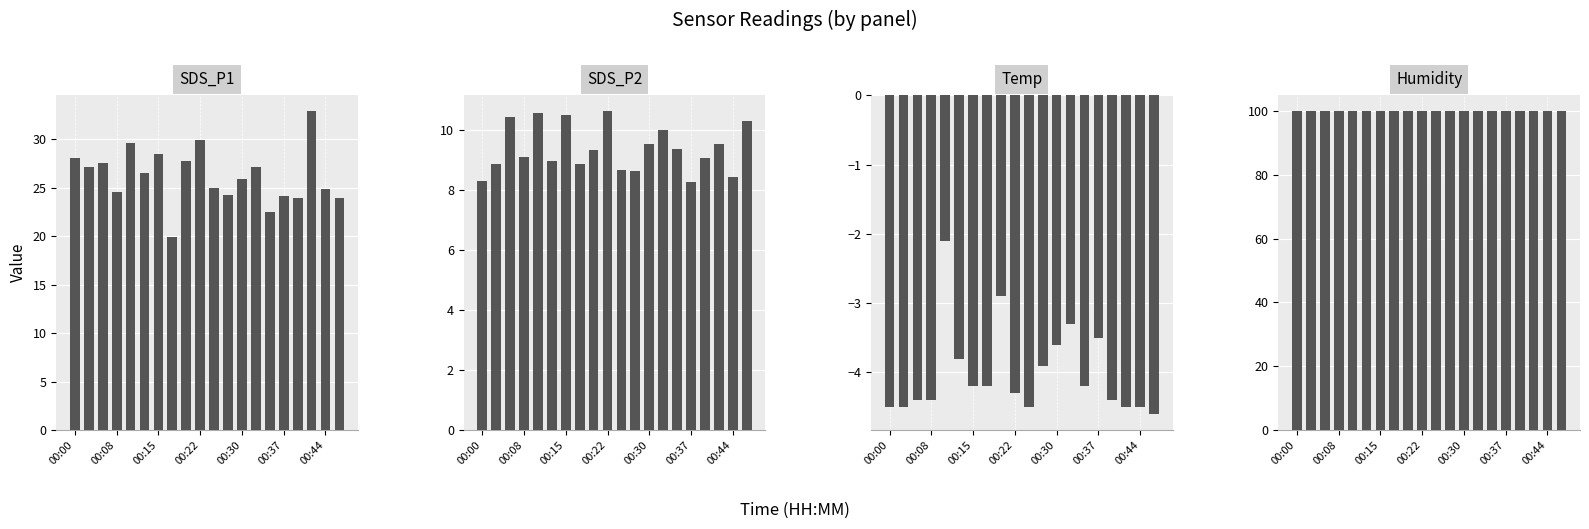

Which series has the widest spread of values?

SDS_P1